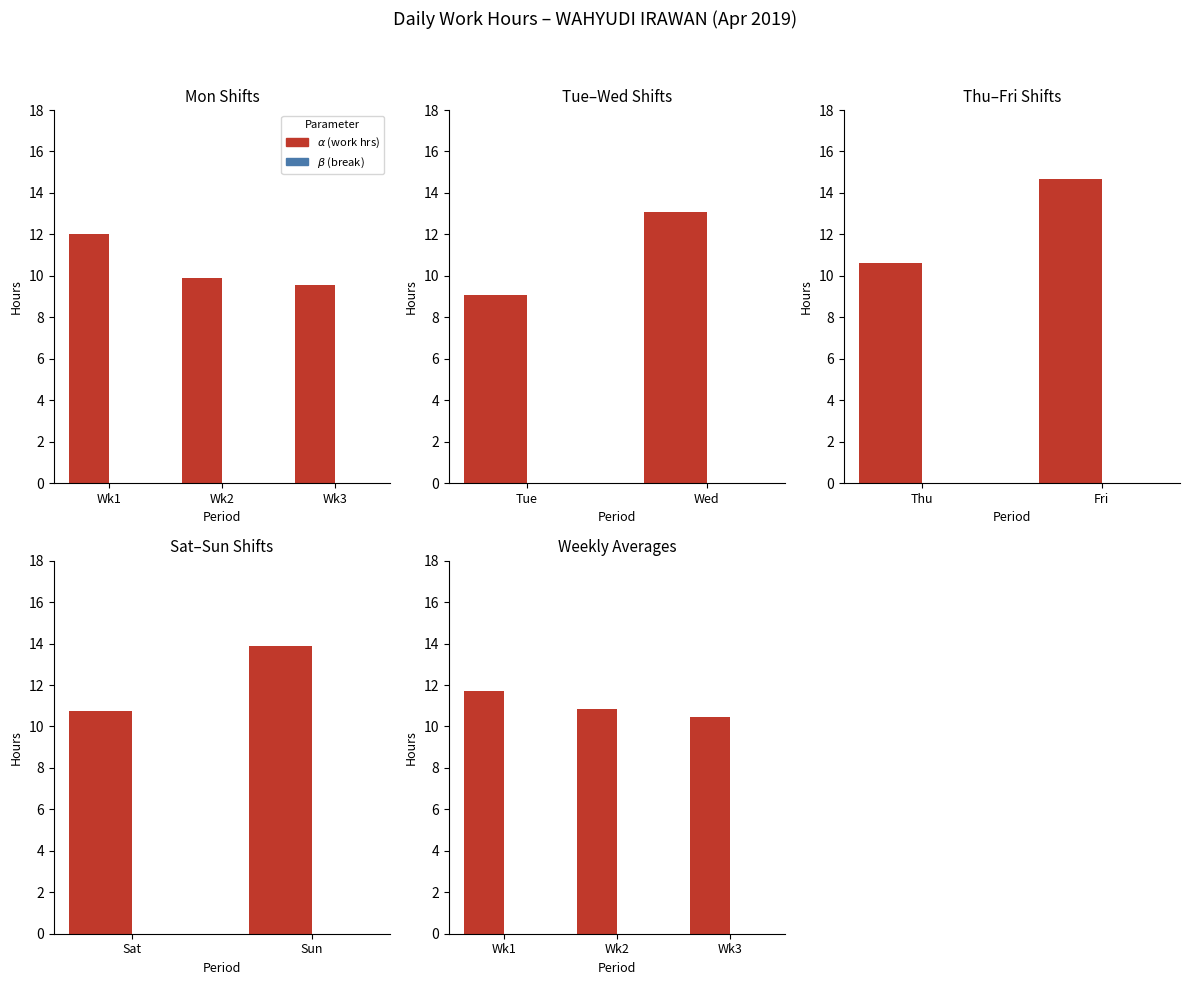

What are all the series names shown in the legend?

alpha, beta